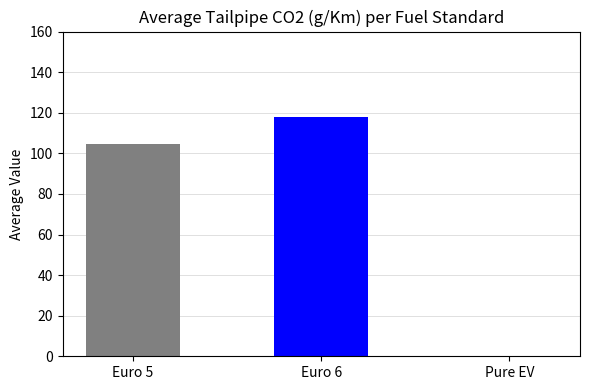

Where is the data nearest to the value 58?

Euro 5